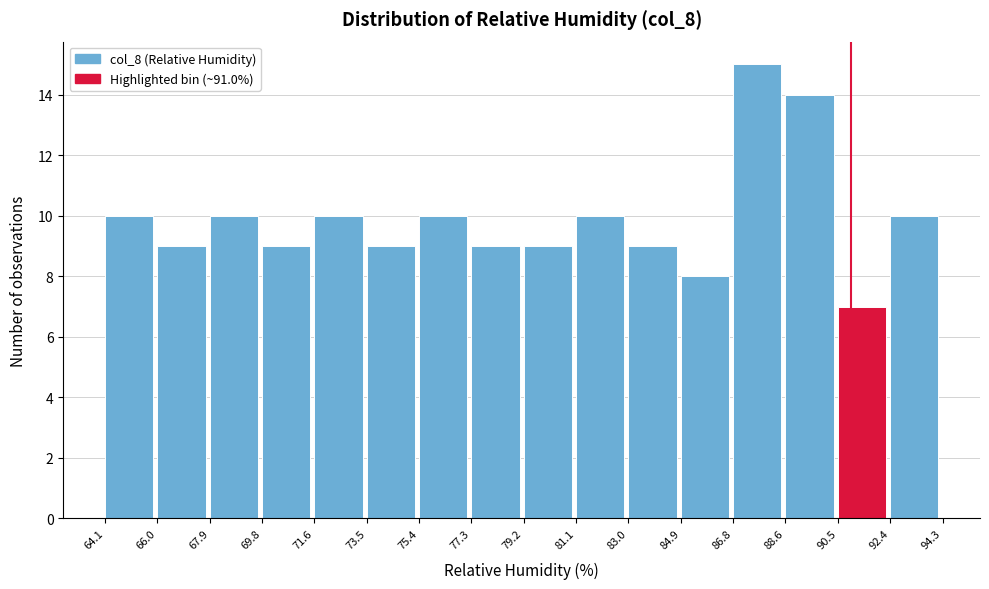

Reading left to right, list every bar in this chart as the range it spans on the x-axis followed by its height. The values are not printed on the chart, so give them approximately, as read against the axis.

64.1 to 66.0: 10
66.0 to 67.9: 9
67.9 to 69.8: 10
69.8 to 71.6: 9
71.6 to 73.5: 10
73.5 to 75.4: 9
75.4 to 77.3: 10
77.3 to 79.2: 9
79.2 to 81.1: 9
81.1 to 83.0: 10
83.0 to 84.9: 9
84.9 to 86.8: 8
86.8 to 88.6: 15
88.6 to 90.5: 14
90.5 to 92.4: 7
92.4 to 94.3: 10